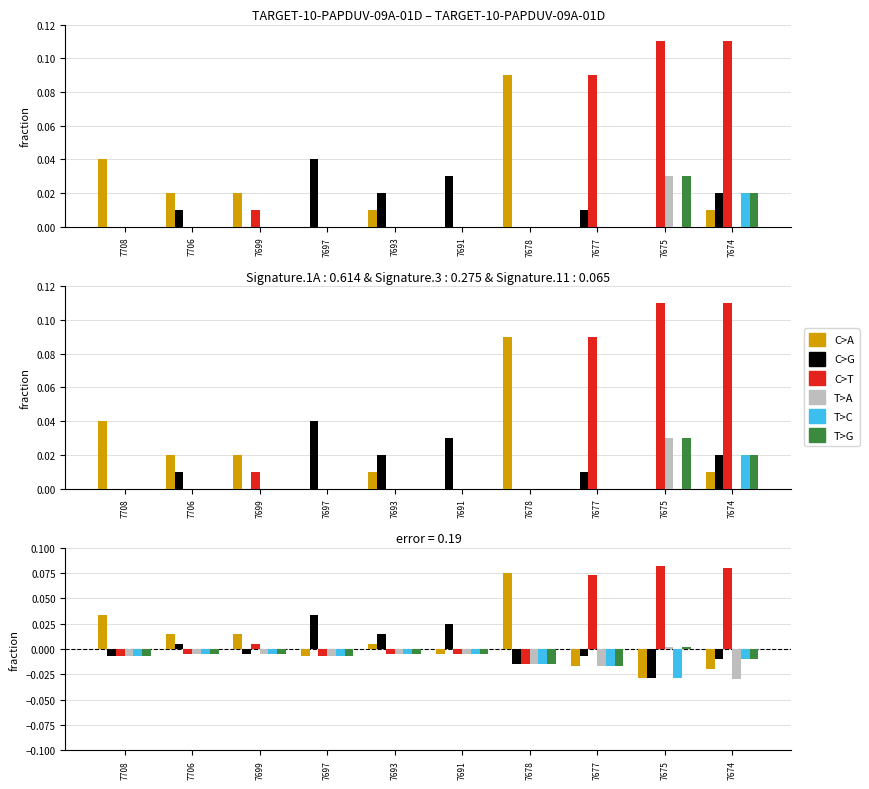

Reading left to right, what are all the values shown in this chart?

C>A: 0.0	0.0	0.0	-0.0	0.0	-0.0	0.1	-0.0	-0.0	-0.0
C>G: -0.0	0.0	-0.0	0.0	0.0	0.0	-0.0	-0.0	-0.0	-0.0
C>T: -0.0	-0.0	0.0	-0.0	-0.0	-0.0	-0.0	0.1	0.1	0.1
T>A: -0.0	-0.0	-0.0	-0.0	-0.0	-0.0	-0.0	-0.0	0.0	-0.0
T>C: -0.0	-0.0	-0.0	-0.0	-0.0	-0.0	-0.0	-0.0	-0.0	-0.0
T>G: -0.0	-0.0	-0.0	-0.0	-0.0	-0.0	-0.0	-0.0	0.0	-0.0